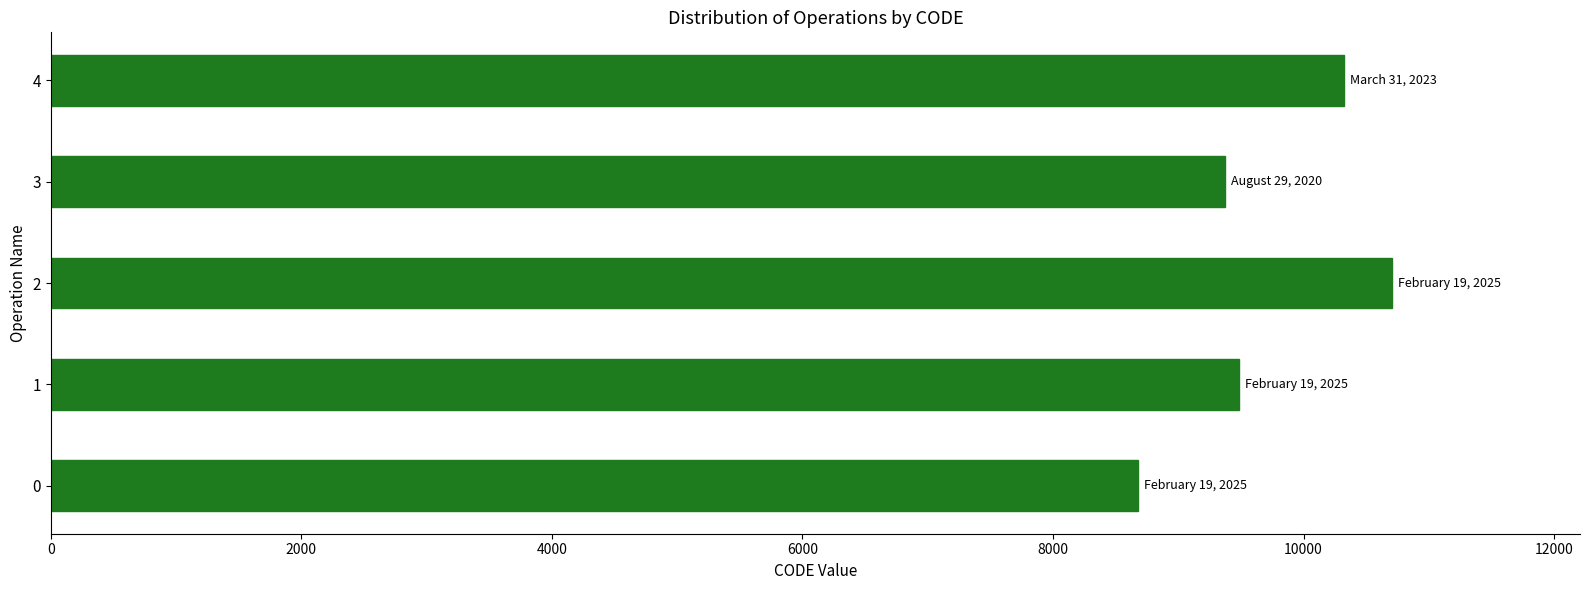

Approximately how many times larger is the value at 1 compared to 3?

1.0